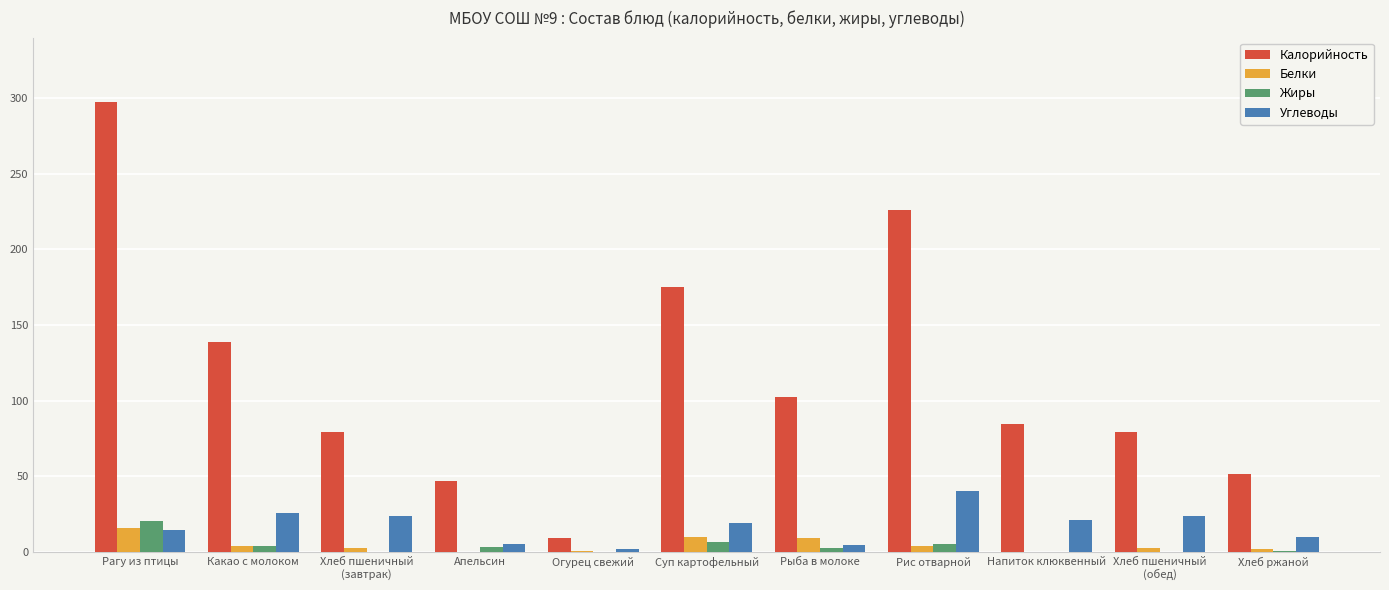

Is the value of Калорийность at Суп картофельный greater than the value of Белки at Рыба в молоке?

Yes